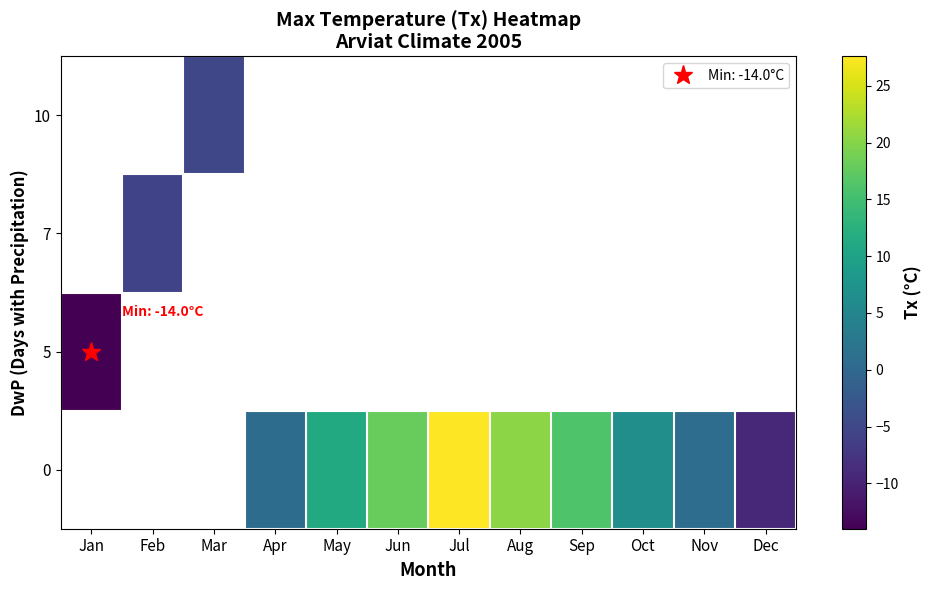

What is the approximate value of 7 at Feb?

-5.6